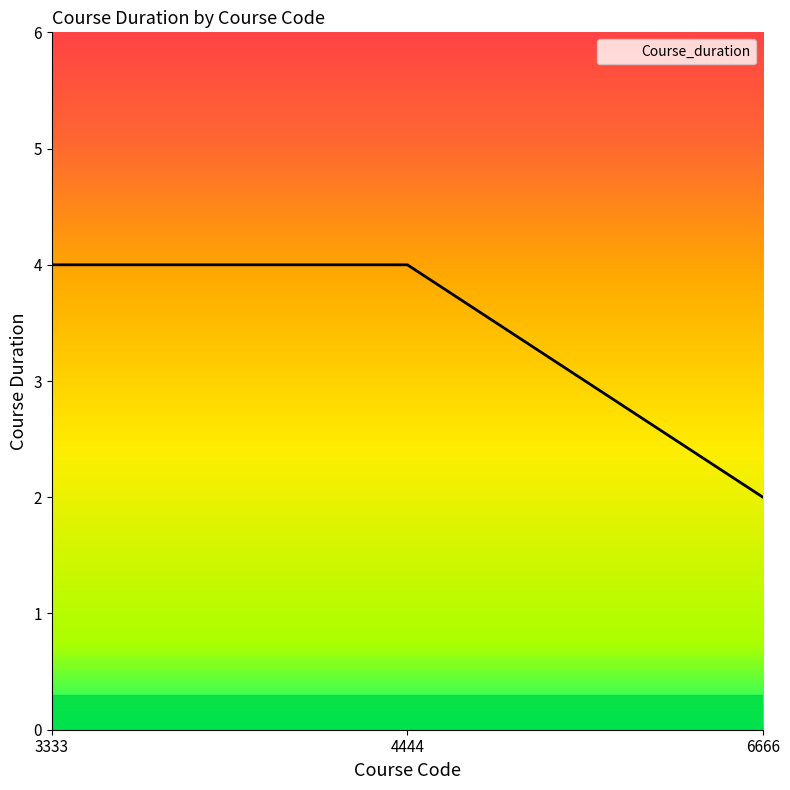

What is the average value?

3